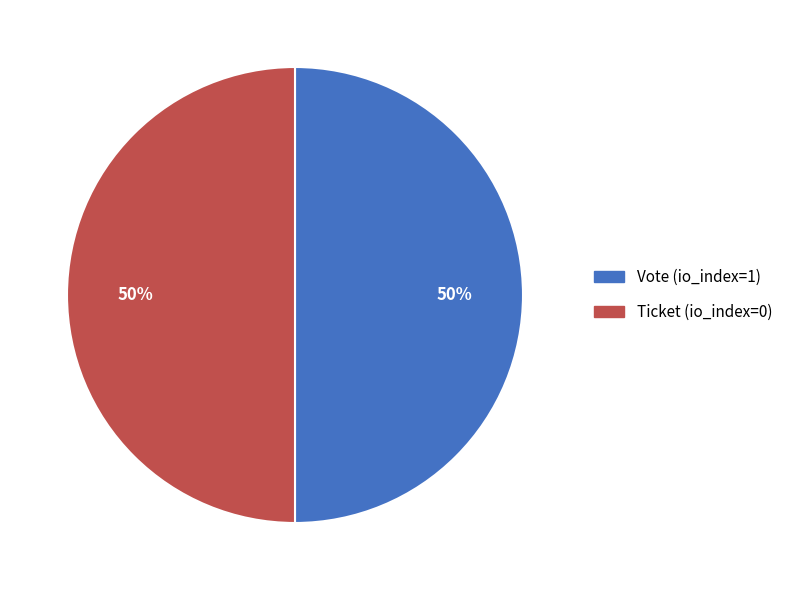

To the nearest percent, what is the combined percentage of Vote (io_index=1) and Ticket (io_index=0)?

100%